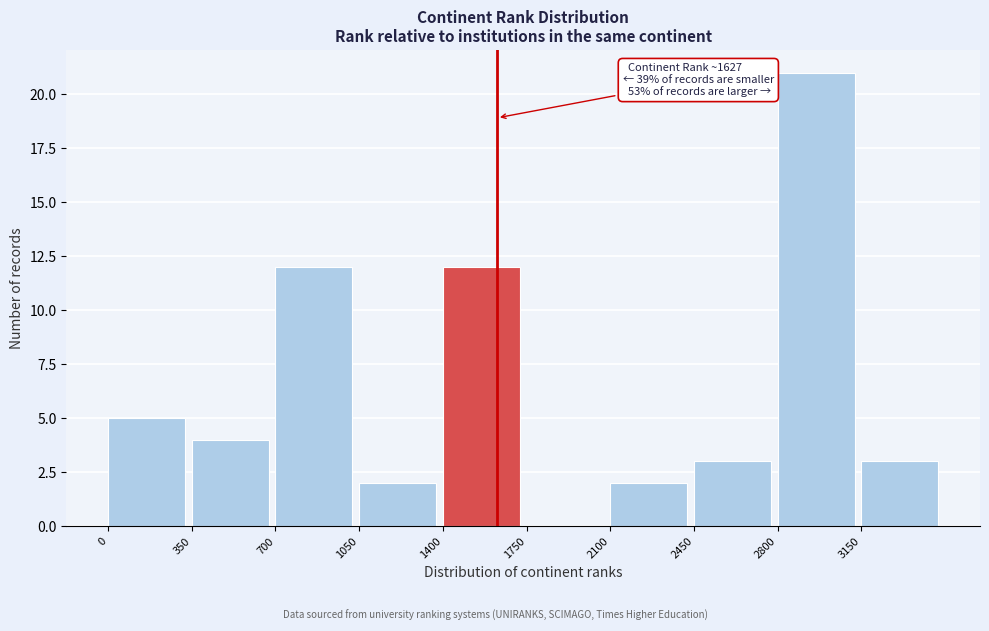

Over which range of the x-axis is the bar tallest?

2800 to 3150